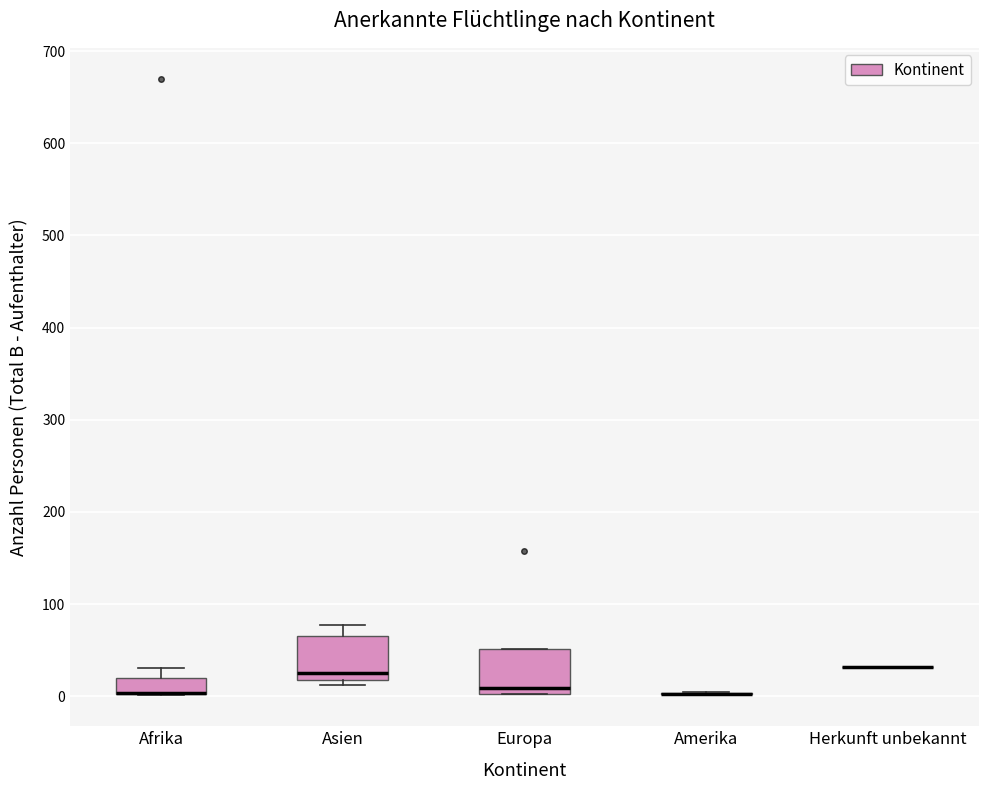

Where is the upper edge of the box for Afrika on the y-axis? The values are not printed on the chart, so give them approximately, as read against the axis.

20